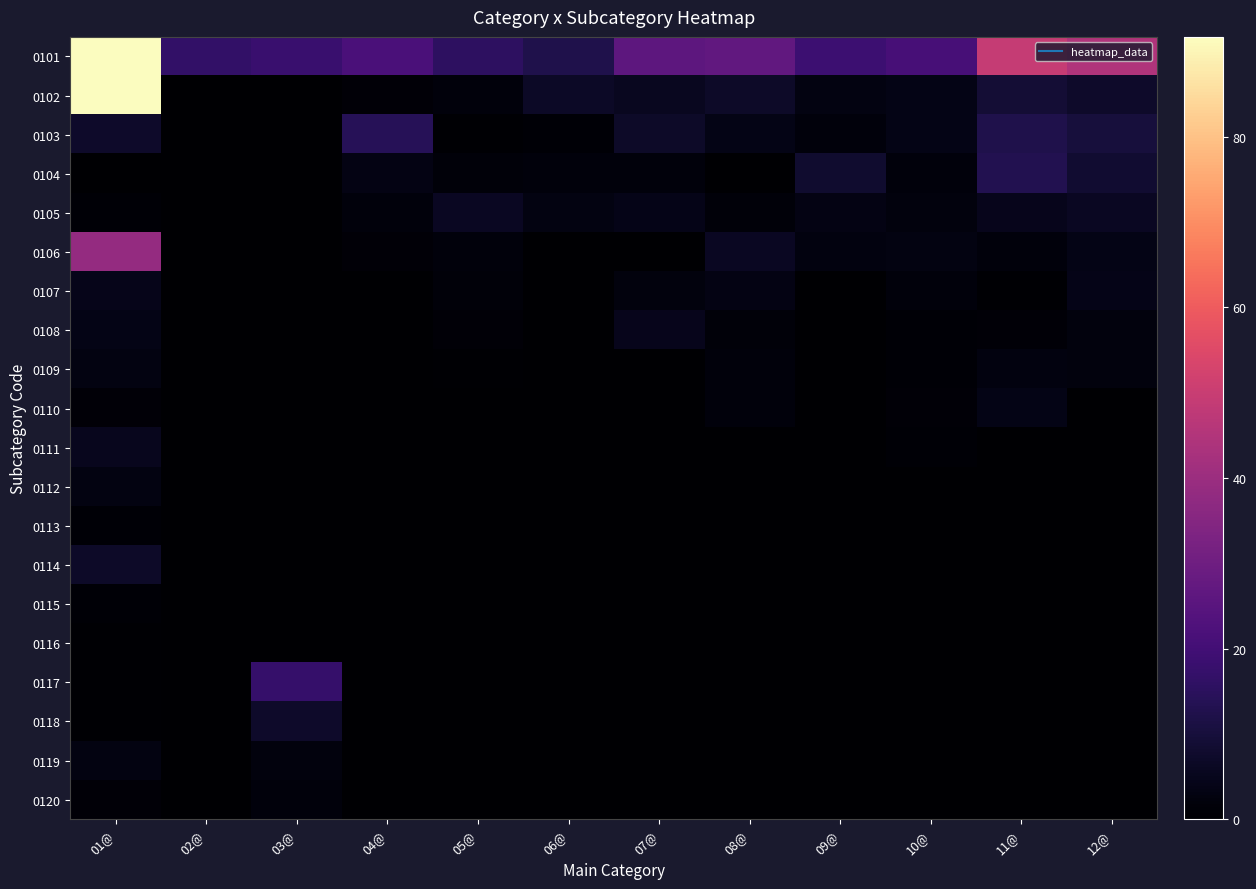

Reading right to left, list all the values displayed in this chart.

0101: 12@=44.5	11@=49.4	10@=21.0	09@=18.7	08@=27.1	07@=25.8	06@=12.5	05@=15.6	04@=21.7	03@=18.2	02@=16.8	01@=91.7
0102: 12@=7.2	11@=9.0	10@=3.8	09@=2.9	08@=6.9	07@=5.4	06@=6.7	05@=2.0	04@=1.2	03@=0.0	02@=0.1	01@=91.5
0103: 12@=10.3	11@=12.2	10@=3.8	09@=1.8	08@=3.7	07@=6.9	06@=0.9	05@=0.6	04@=14.1	03@=0.0	02@=0.0	01@=7.2
0104: 12@=8.5	11@=13.2	10@=2.0	09@=8.0	08@=0.2	07@=1.8	06@=2.0	05@=1.5	04@=3.4	03@=0.0	02@=0.0	01@=0.3
0105: 12@=6.0	11@=4.7	10@=2.4	09@=3.3	08@=1.5	07@=4.1	06@=3.0	05@=6.0	04@=1.8	03@=0.0	02@=0.0	01@=0.9
0106: 12@=3.7	11@=2.0	10@=3.0	09@=2.7	08@=5.9	07@=0.1	06@=0.0	05@=1.8	04@=1.2	03@=0.0	02@=0.0	01@=38.5
0107: 12@=4.2	11@=0.6	10@=1.9	09@=0.0	08@=3.3	07@=2.5	06@=0.0	05@=1.6	04@=0.0	03@=0.0	02@=0.0	01@=4.6
0108: 12@=2.3	11@=1.2	10@=0.9	09@=0.0	08@=1.6	07@=5.0	06@=0.0	05@=1.3	04@=0.0	03@=0.0	02@=0.0	01@=3.6
0109: 12@=2.3	11@=2.8	10@=1.0	09@=0.0	08@=2.0	07@=0.0	06@=0.0	05@=0.7	04@=0.0	03@=0.0	02@=0.0	01@=3.2
0110: 12@=0.0	11@=3.6	10@=1.2	09@=0.0	08@=1.9	07@=0.0	06@=0.0	05@=0.0	04@=0.0	03@=0.0	02@=0.0	01@=1.3
0111: 12@=0.0	11@=0.0	10@=1.0	09@=0.0	08@=0.0	07@=0.0	06@=0.0	05@=0.0	04@=0.0	03@=0.3	02@=0.0	01@=5.3
0112: 12@=0.0	11@=0.0	10@=0.0	09@=0.0	08@=0.0	07@=0.0	06@=0.0	05@=0.0	04@=0.0	03@=0.0	02@=0.0	01@=3.0
0113: 12@=0.0	11@=0.0	10@=0.0	09@=0.0	08@=0.0	07@=0.0	06@=0.0	05@=0.0	04@=0.0	03@=0.3	02@=0.0	01@=0.9
0114: 12@=0.0	11@=0.0	10@=0.0	09@=0.0	08@=0.0	07@=0.0	06@=0.0	05@=0.0	04@=0.0	03@=0.0	02@=0.0	01@=6.9
0115: 12@=0.0	11@=0.0	10@=0.0	09@=0.0	08@=0.0	07@=0.0	06@=0.0	05@=0.0	04@=0.0	03@=0.0	02@=0.0	01@=1.0
0116: 12@=0.0	11@=0.0	10@=0.0	09@=0.0	08@=0.0	07@=0.0	06@=0.0	05@=0.0	04@=0.0	03@=0.0	02@=0.0	01@=0.5
0117: 12@=0.0	11@=0.0	10@=0.0	09@=0.0	08@=0.0	07@=0.0	06@=0.0	05@=0.0	04@=0.0	03@=17.3	02@=0.0	01@=0.6
0118: 12@=0.0	11@=0.0	10@=0.0	09@=0.0	08@=0.0	07@=0.0	06@=0.0	05@=0.0	04@=0.0	03@=7.4	02@=0.0	01@=0.7
0119: 12@=0.0	11@=0.0	10@=0.0	09@=0.0	08@=0.0	07@=0.0	06@=0.0	05@=0.0	04@=0.0	03@=2.2	02@=0.0	01@=3.0
0120: 12@=0.0	11@=0.0	10@=0.0	09@=0.0	08@=0.0	07@=0.0	06@=0.0	05@=0.0	04@=0.0	03@=1.8	02@=0.0	01@=1.4